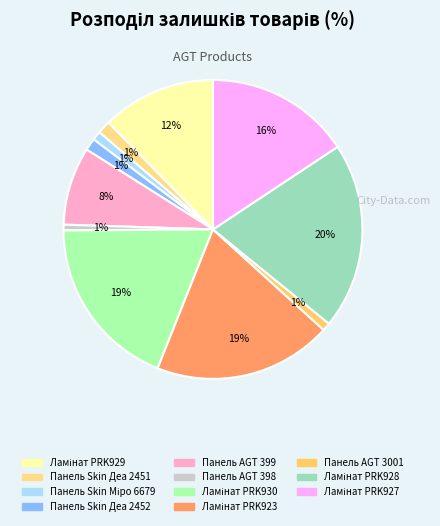

How many slices are in this pie chart?

11